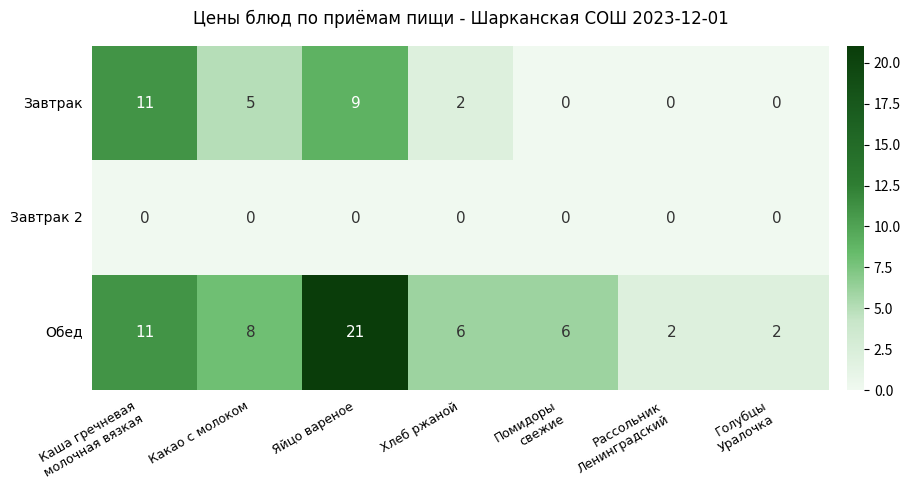

Is it true that Завтрак 2 equals 0 at Хлеб ржаной?

True